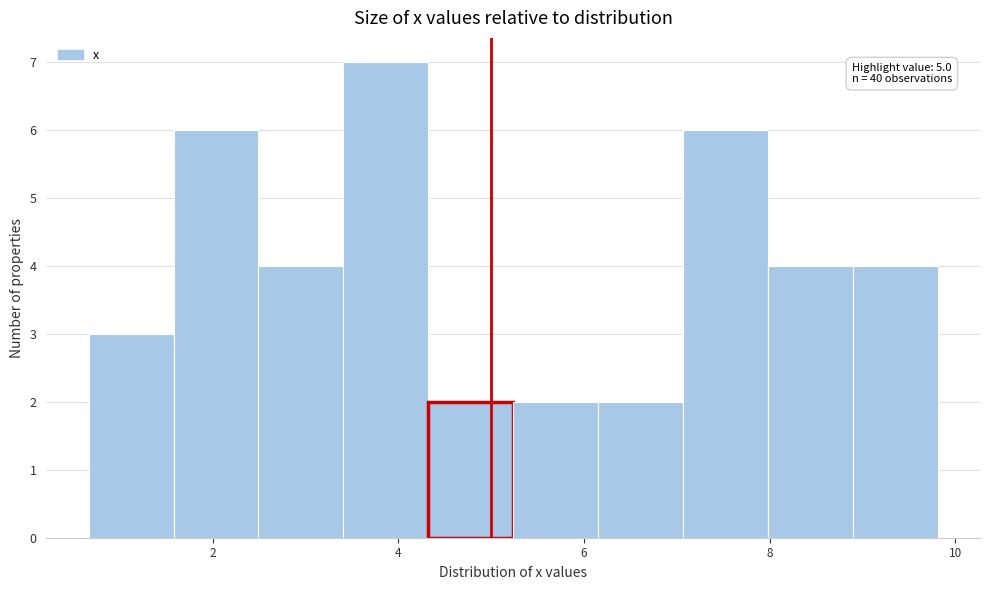

Which range on the x-axis has the tallest bar?

3.4 to 4.4